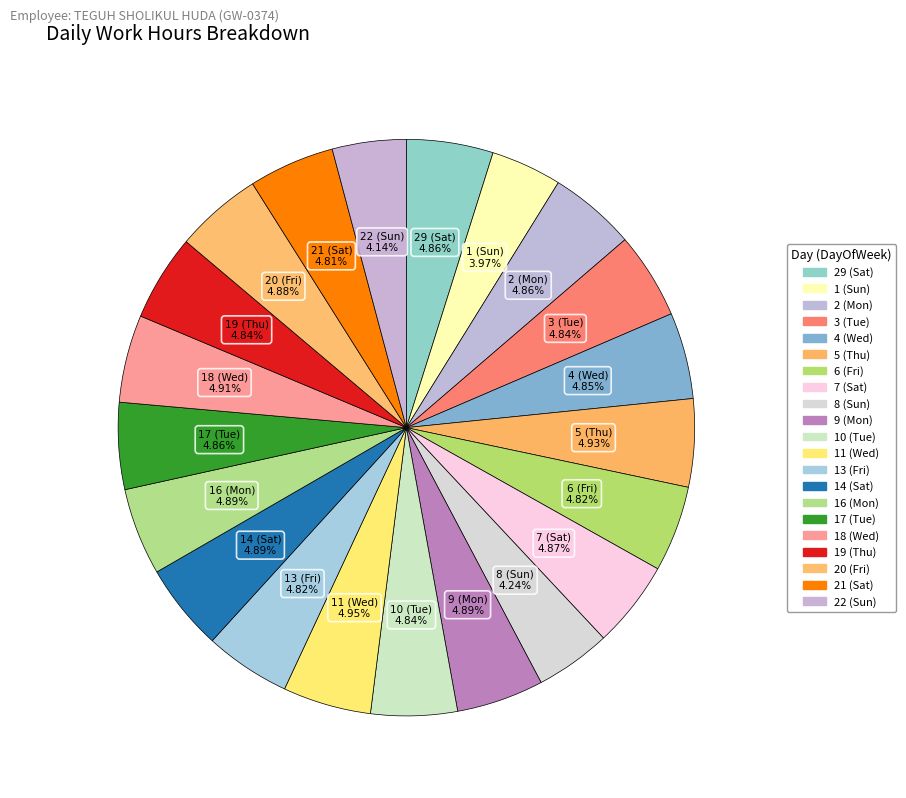

How many segments does this pie chart have?

21